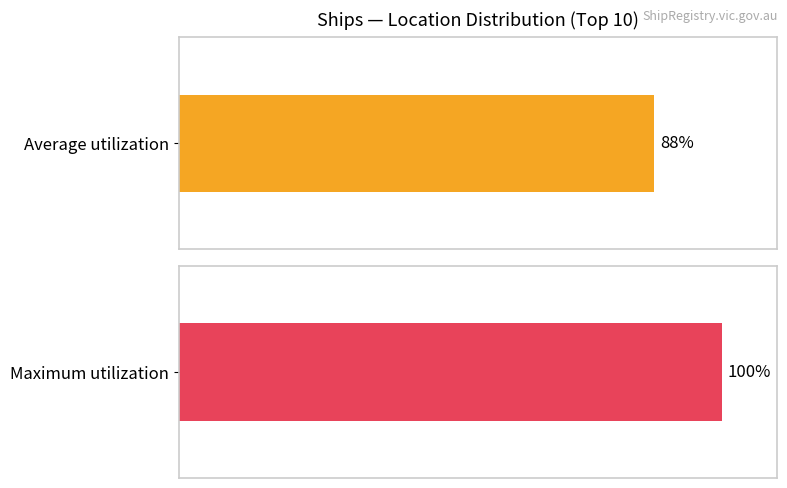

At how many categories does at least one series exceed 3?

2